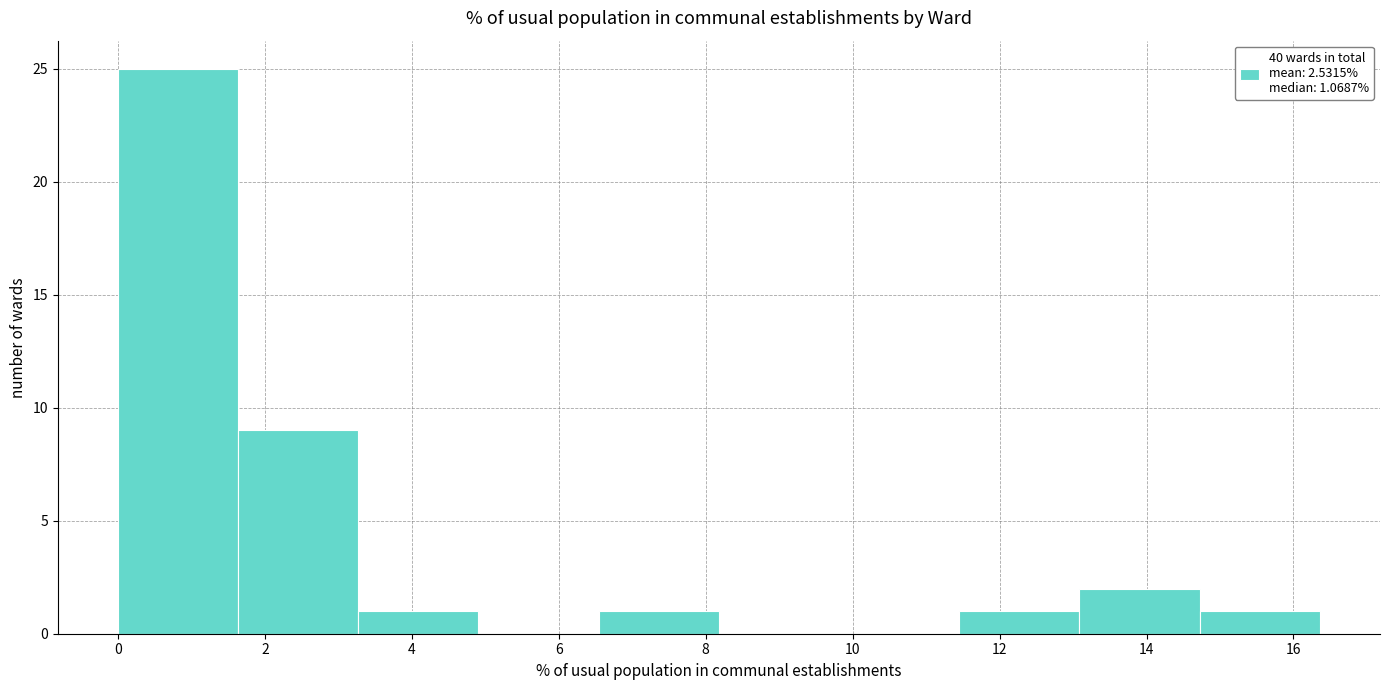

Reading left to right, transcribe this chart: for each bar, give the range it covers on the x-axis and its height. Neither the bar edges nor the heights are printed on the chart, so give them approximately, as read against the axes.

0.0 to 1.6: 25
1.6 to 3.2: 9
3.2 to 5.0: 1
5.0 to 6.6: 0
6.6 to 8.2: 1
8.2 to 9.8: 0
9.8 to 11.4: 0
11.4 to 13.0: 1
13.0 to 14.8: 2
14.8 to 16.4: 1